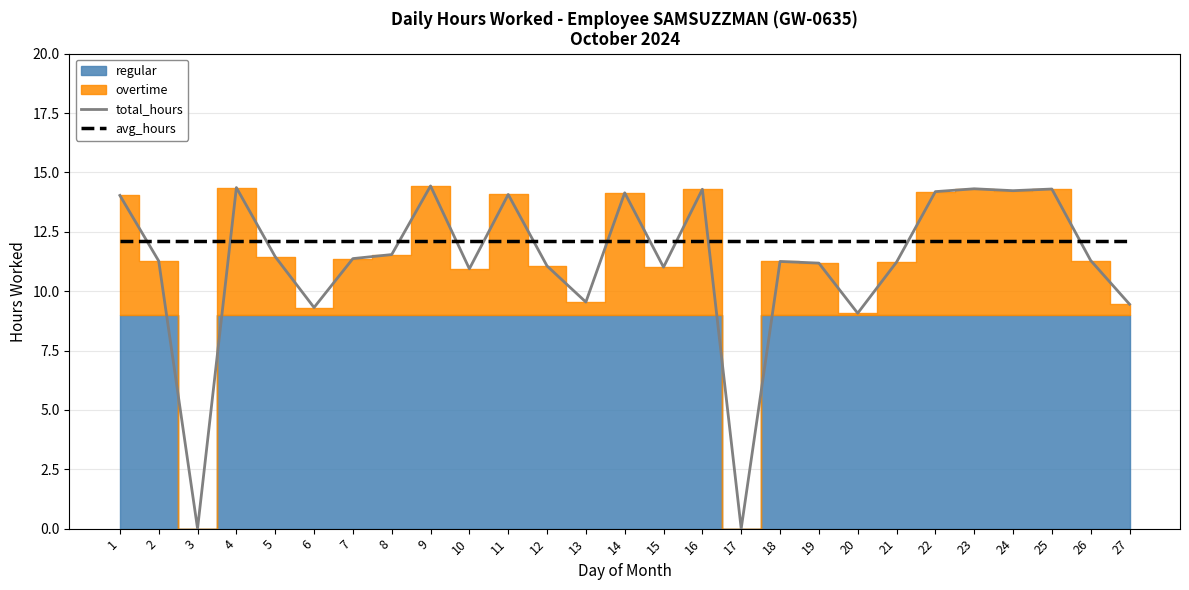

Between which two adjacent categories do avg_hours and total_hours first intersect?

1 and 2